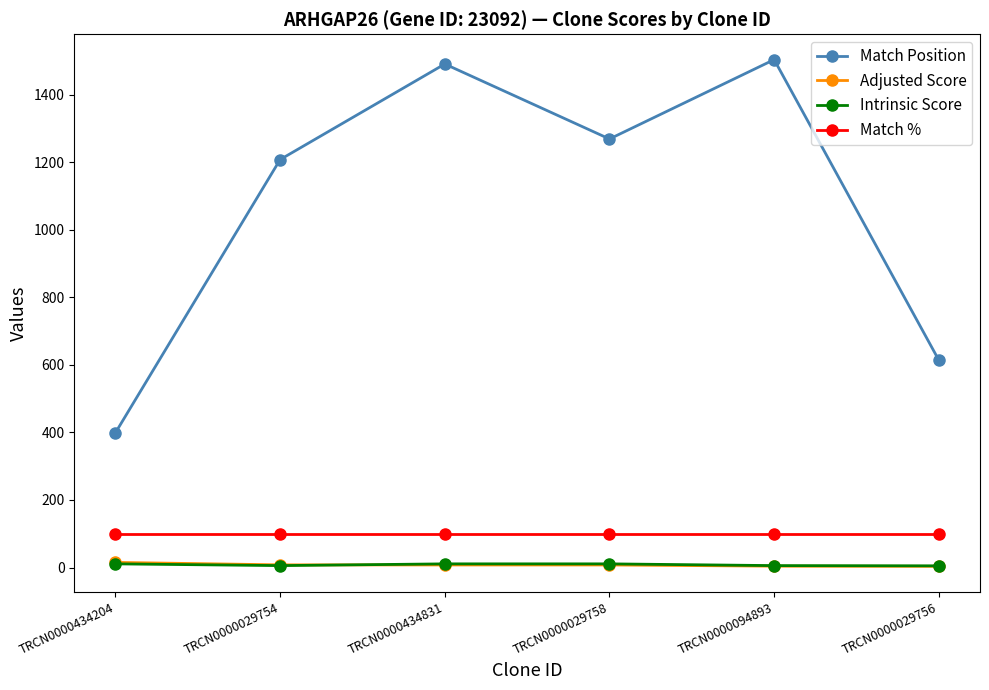

Which series has the widest spread of values?

Match Position